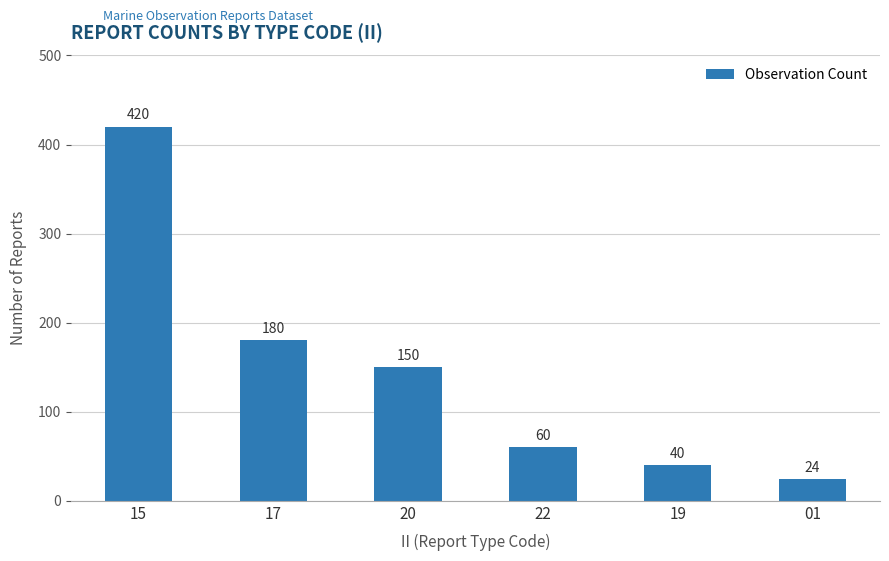

What is the difference between the second highest and second lowest values?

140